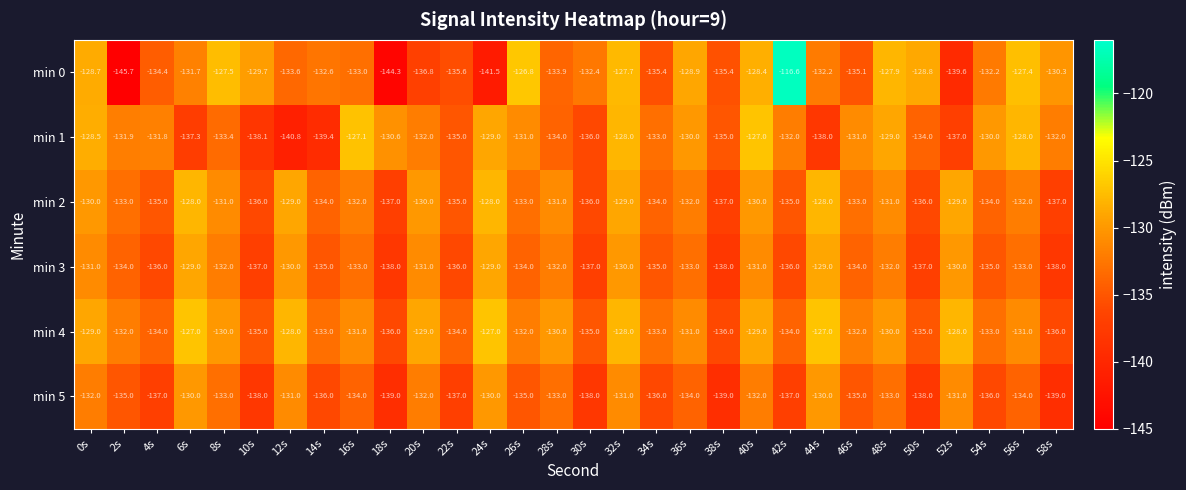

At which category does the chart reach its minimum across all series?

2s